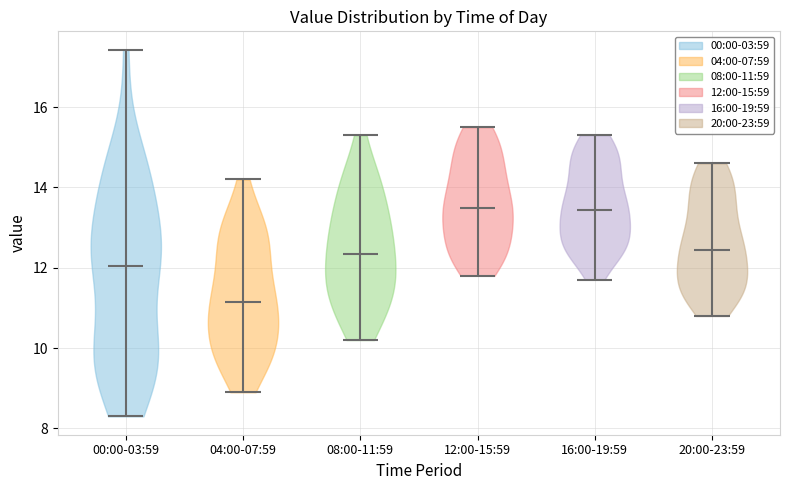

Reading left to right, read every violin against the y-axis: where its median line is, and the lowest and highest points it reaches. The values are not printed on the chart, so give them approximately, as read against the axis.

00:00-03:59: median line 12.0, lowest point 8.4, highest point 17.4
04:00-07:59: median line 11.2, lowest point 9.0, highest point 14.2
08:00-11:59: median line 12.4, lowest point 10.2, highest point 15.4
12:00-15:59: median line 13.6, lowest point 11.8, highest point 15.6
16:00-19:59: median line 13.4, lowest point 11.8, highest point 15.4
20:00-23:59: median line 12.4, lowest point 10.8, highest point 14.6